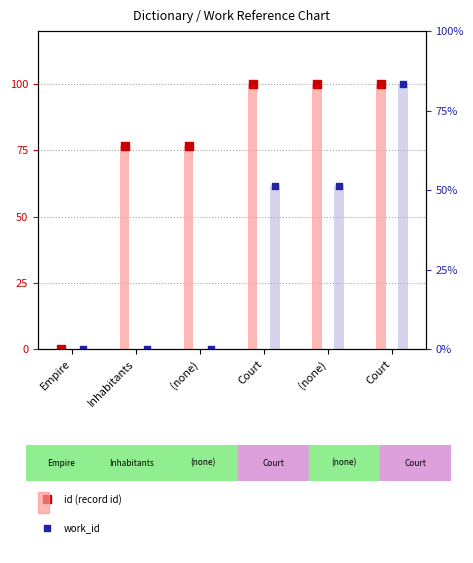

Is the value of work_id at Inhabitants greater than the value of id at Court?

No